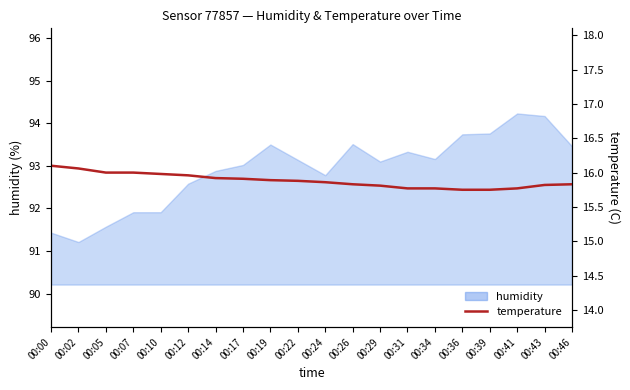

Reading left to right, extract all data points from this chart.

16.1	16.1	16.0	16.0	16.0	16.0	15.9	15.9	15.9	15.9	15.9	15.8	15.8	15.8	15.8	15.8	15.8	15.8	15.8	15.8